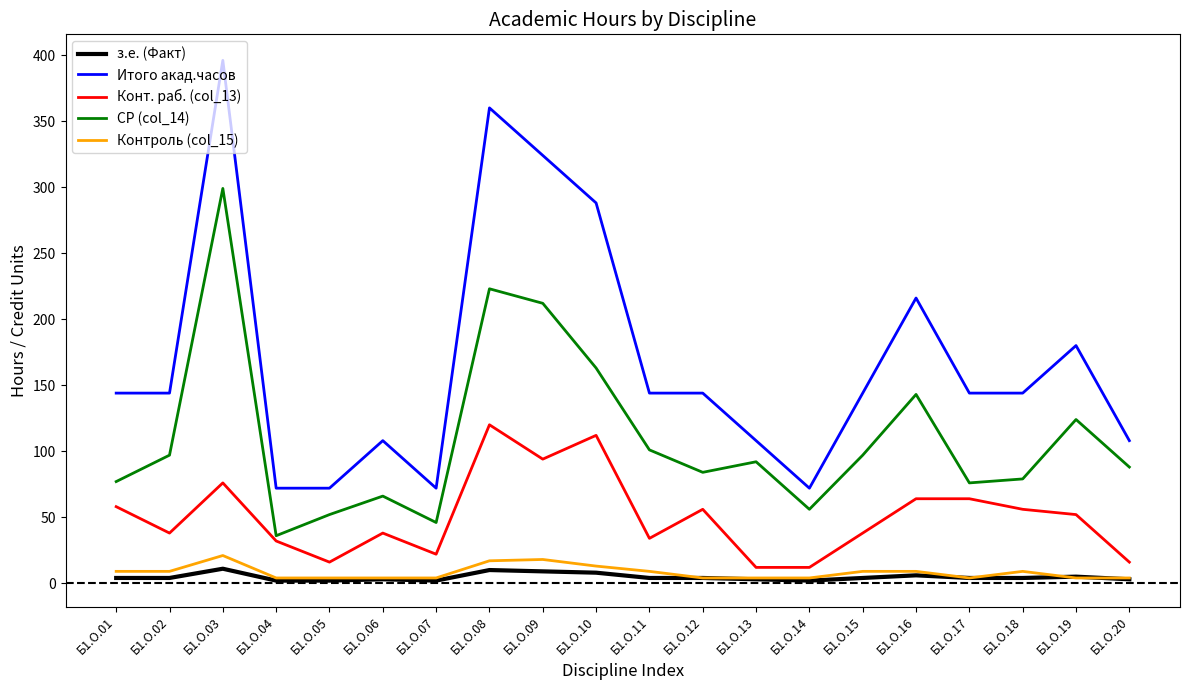

Between Б1.О.09 and Б1.О.15, which series saw the biggest shift?

Итого акад.часов